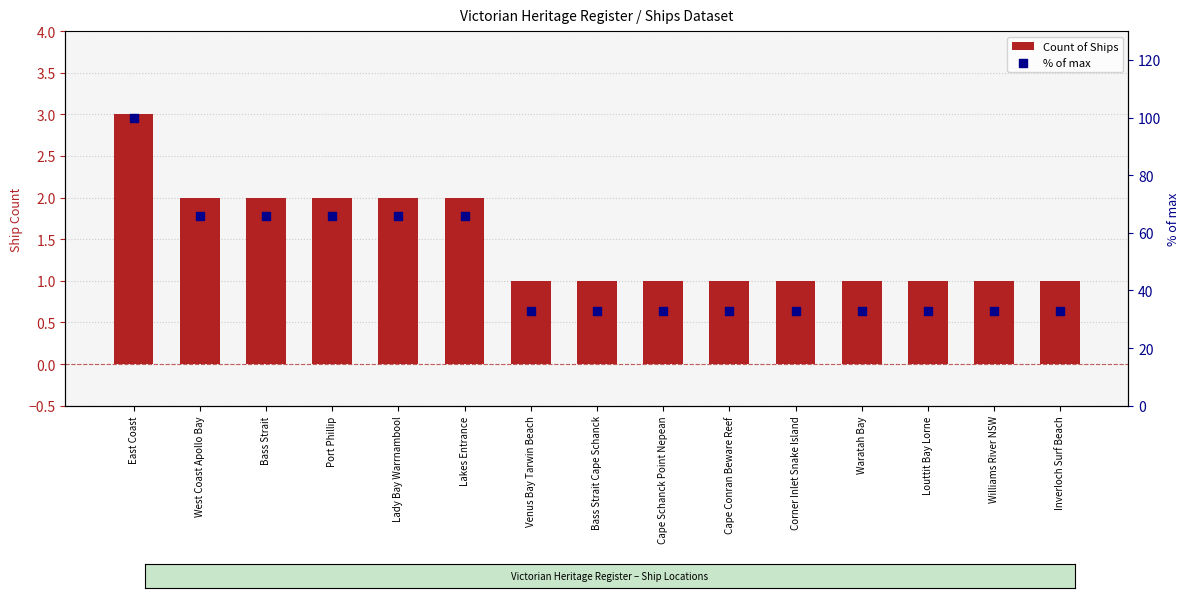

Is the value of % of max at Bass Strait Cape Schanck greater than the value of Count of Ships at Lakes Entrance?

Yes